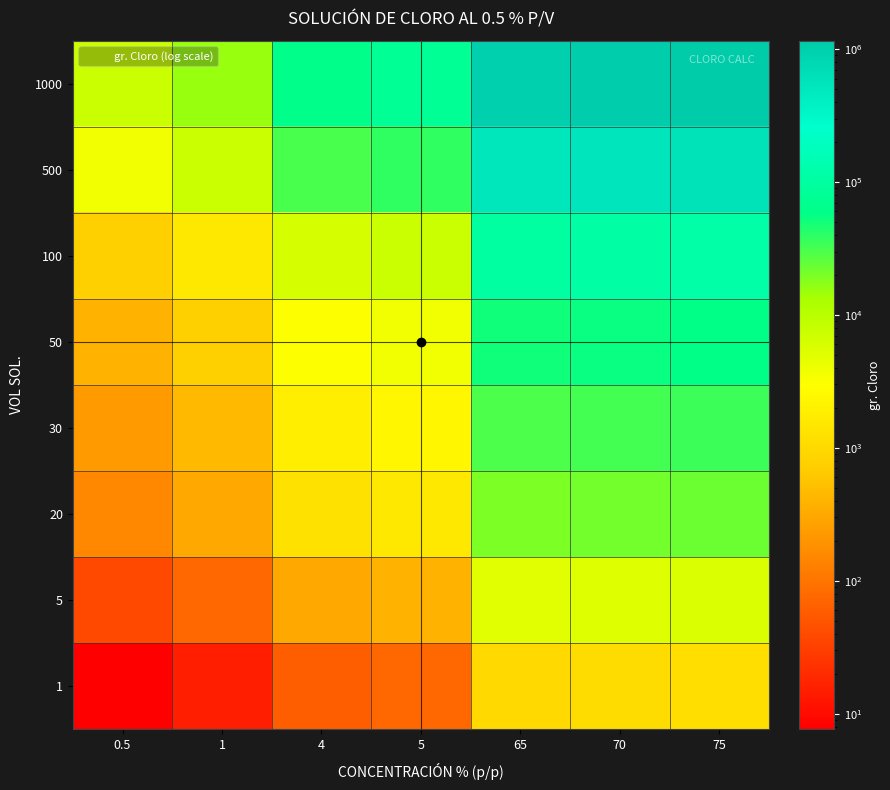

Count the number of categories in the chart.

7